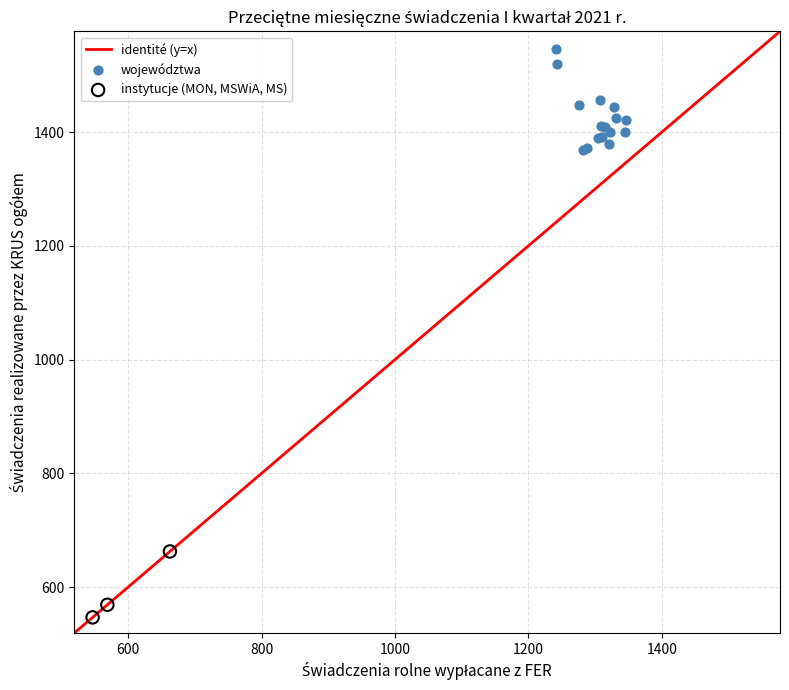

Which series contains the lowest Y value?

instytucje (MON, MSWiA, MS)